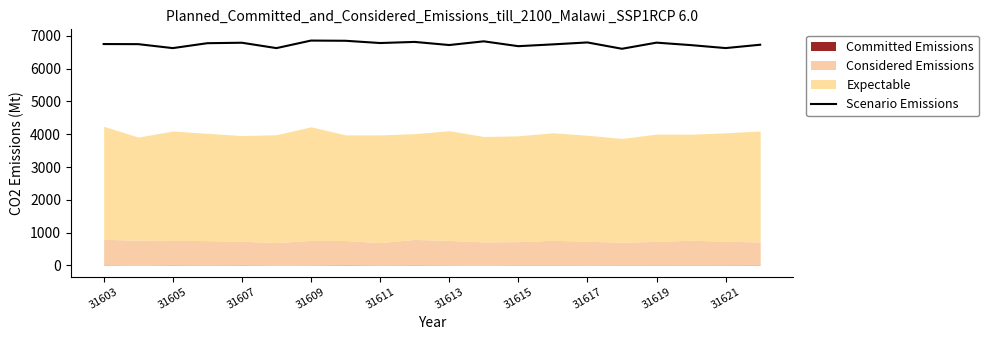

Does the chart have visible grid lines?

No